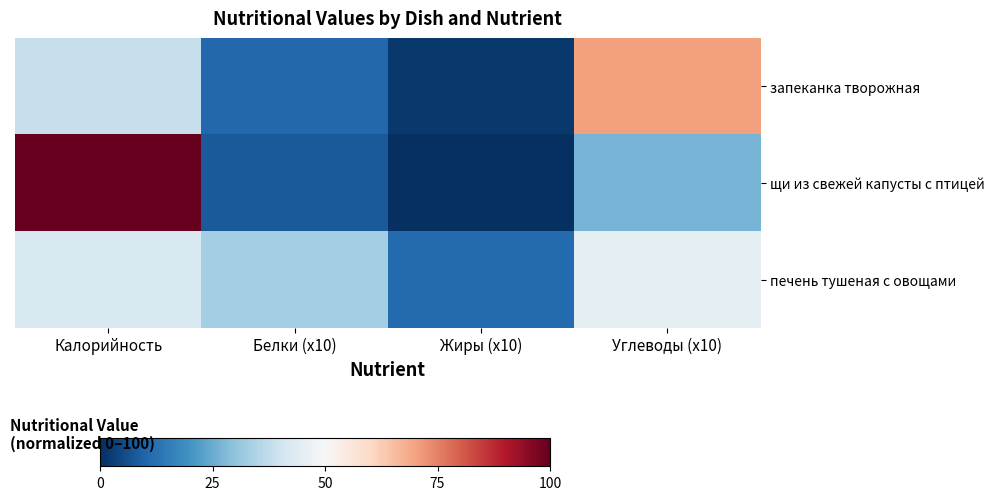

Reading right to left, what are all the values shown in this chart?

запеканка творожная: Углеводы (x10)=70.4	Жиры (x10)=1.6	Белки (x10)=10.9	Калорийность=38.4
щи из свежей капусты с птицей: Углеводы (x10)=26.9	Жиры (x10)=0.0	Белки (x10)=8.2	Калорийность=100.0
печень тушеная с овощами: Углеводы (x10)=45.7	Жиры (x10)=11.1	Белки (x10)=33.2	Калорийность=42.3